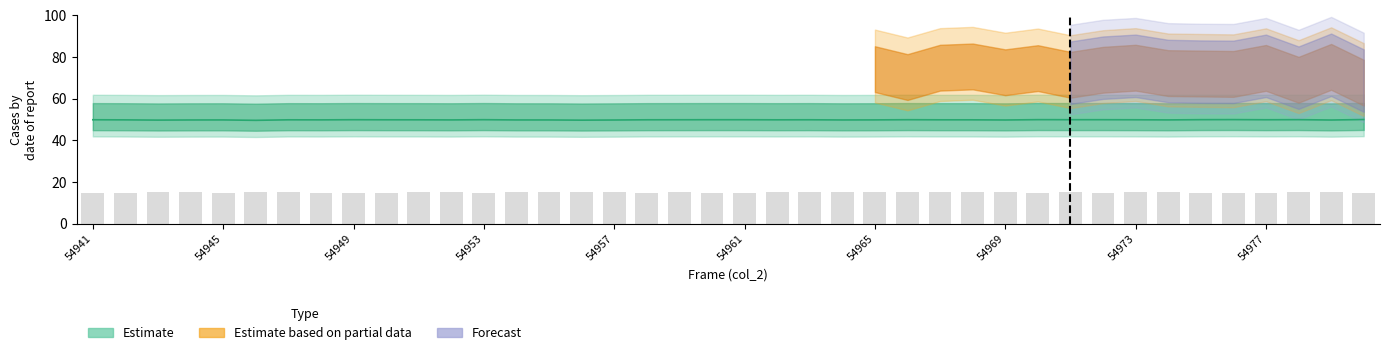

Between 54953 and 19, which is larger?

54953